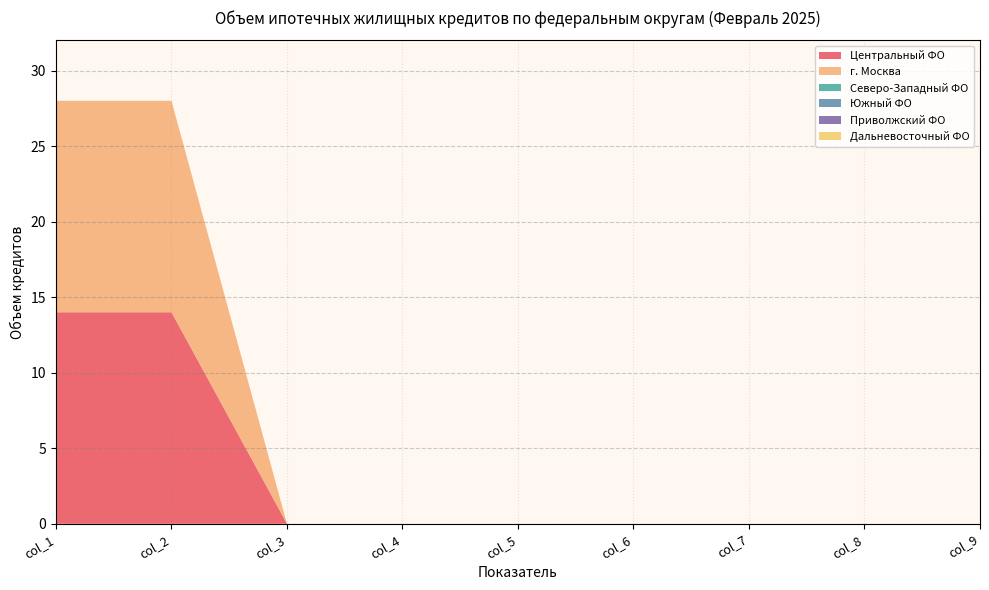

Reading left to right, extract all data points from this chart.

Центральный ФО: 14	14	0	0	0	0	0	0	0
г. Москва: 14	14	0	0	0	0	0	0	0
Северо-Западный ФО: 0	0	0	0	0	0	0	0	0
Южный ФО: 0	0	0	0	0	0	0	0	0
Приволжский ФО: 0	0	0	0	0	0	0	0	0
Дальневосточный ФО: 0	0	0	0	0	0	0	0	0